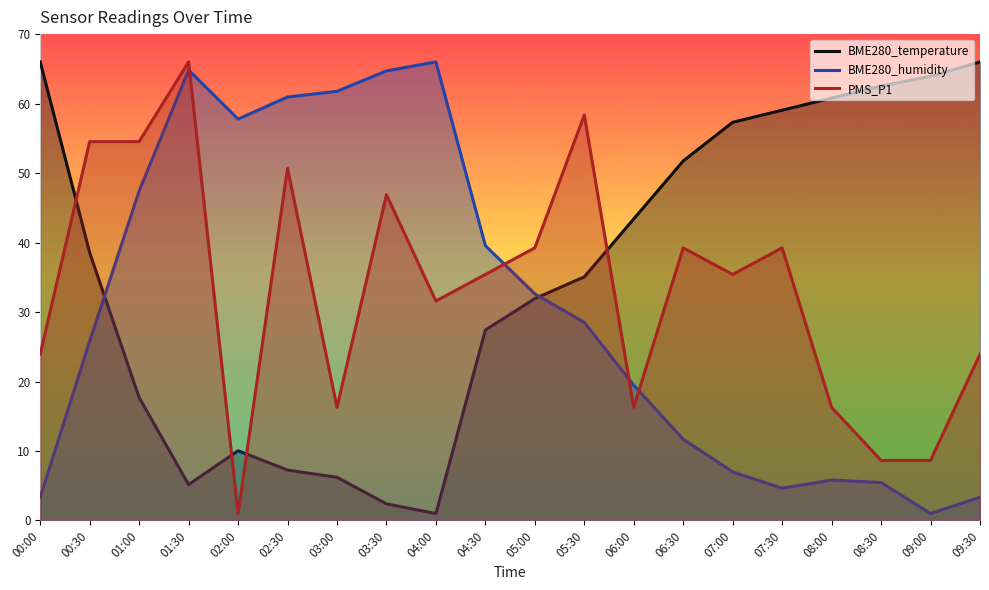

Does the chart have visible grid lines?

No